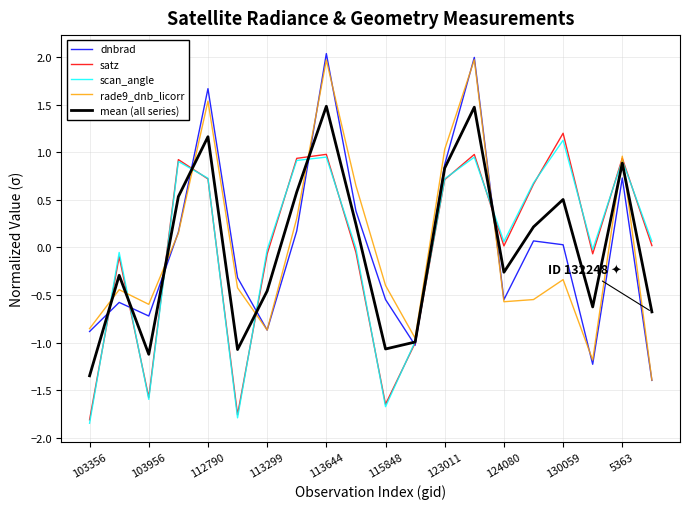

What is the difference between the maximum and second lowest values in the scan_angle series?

2.9